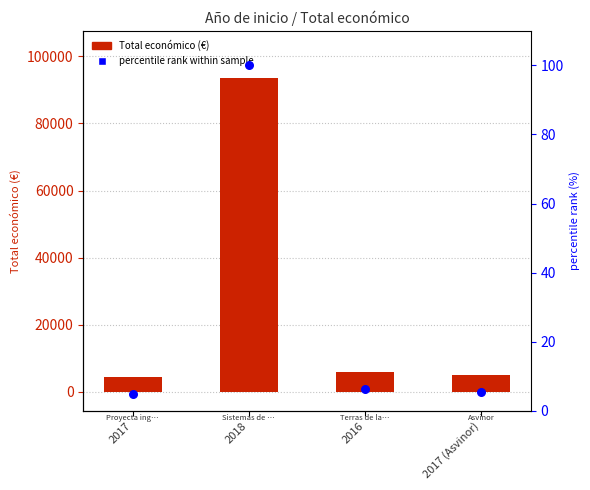

What is the total value across all series at 2017?

4504.8